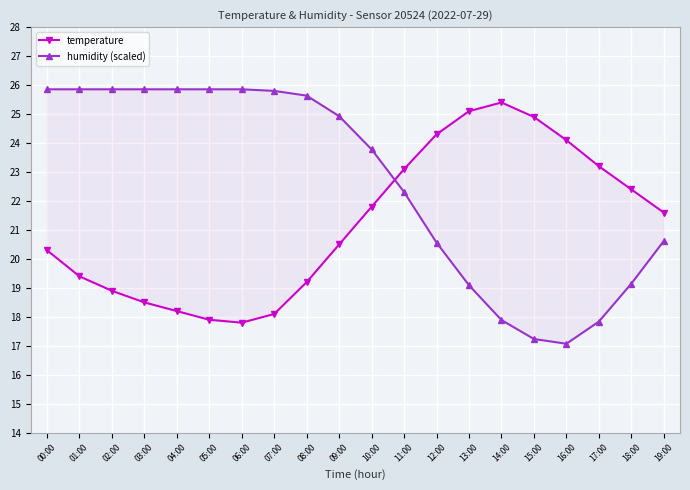

How many lines are shown in the chart?

2